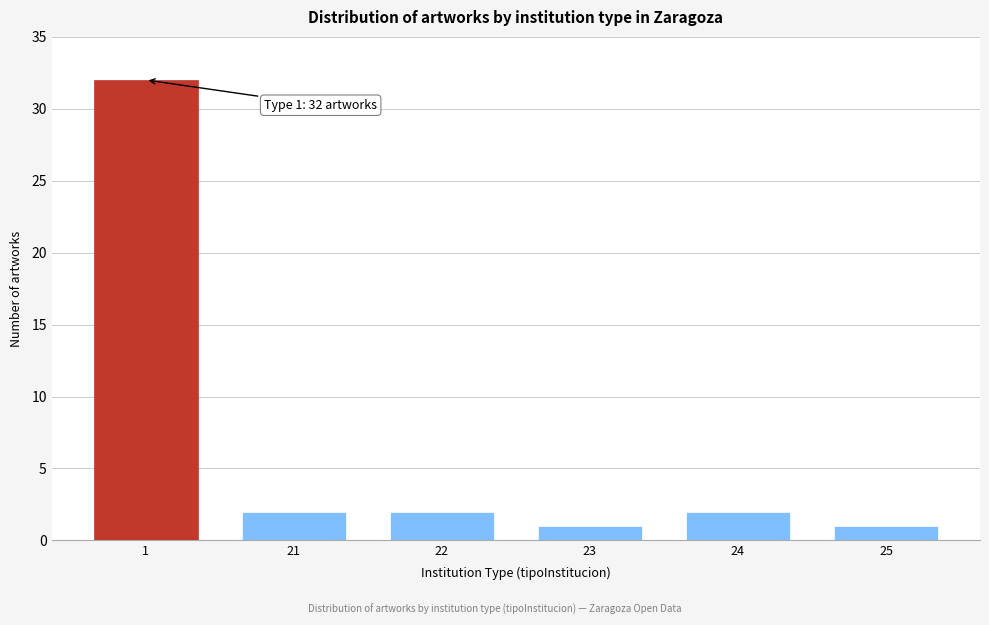

Reading left to right, transcribe all the data shown in this chart.

1=32	21=2	22=2	23=1	24=2	25=1